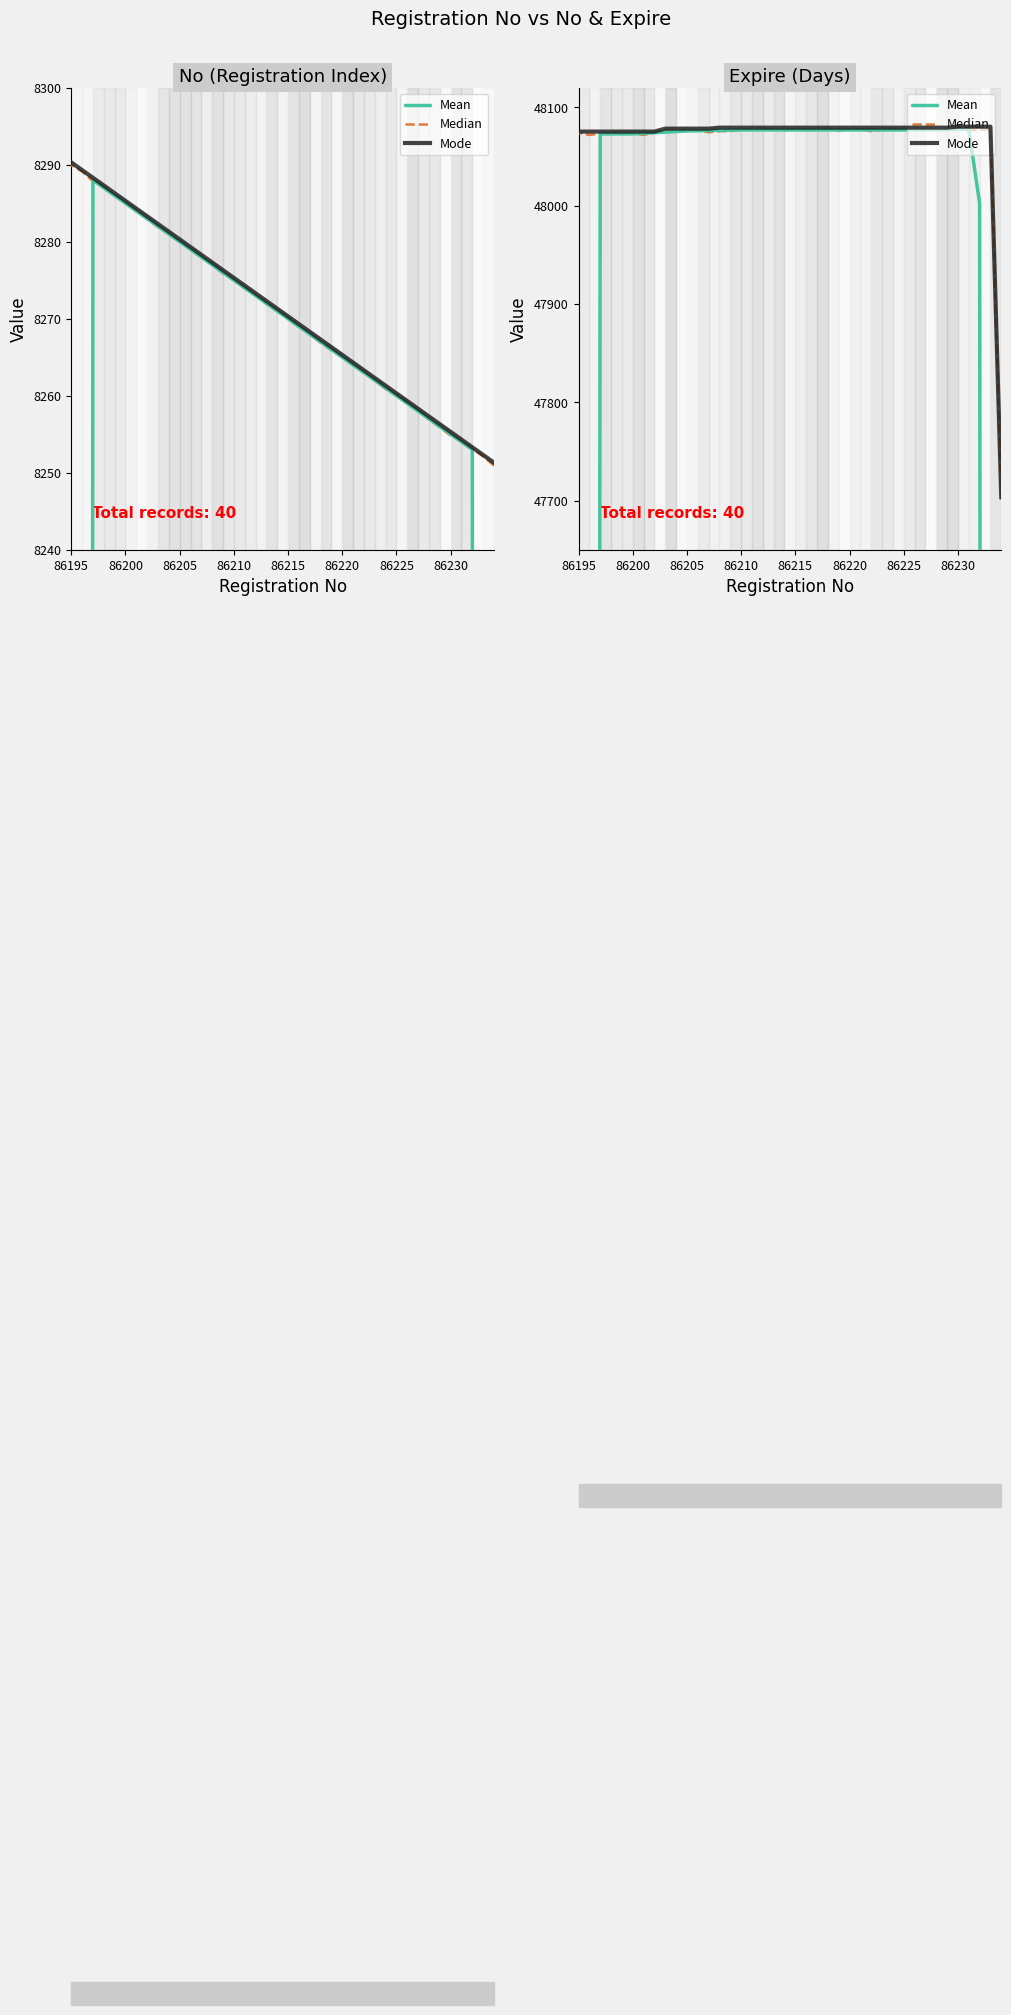

At how many categories does at least one series exceed 35797?

40